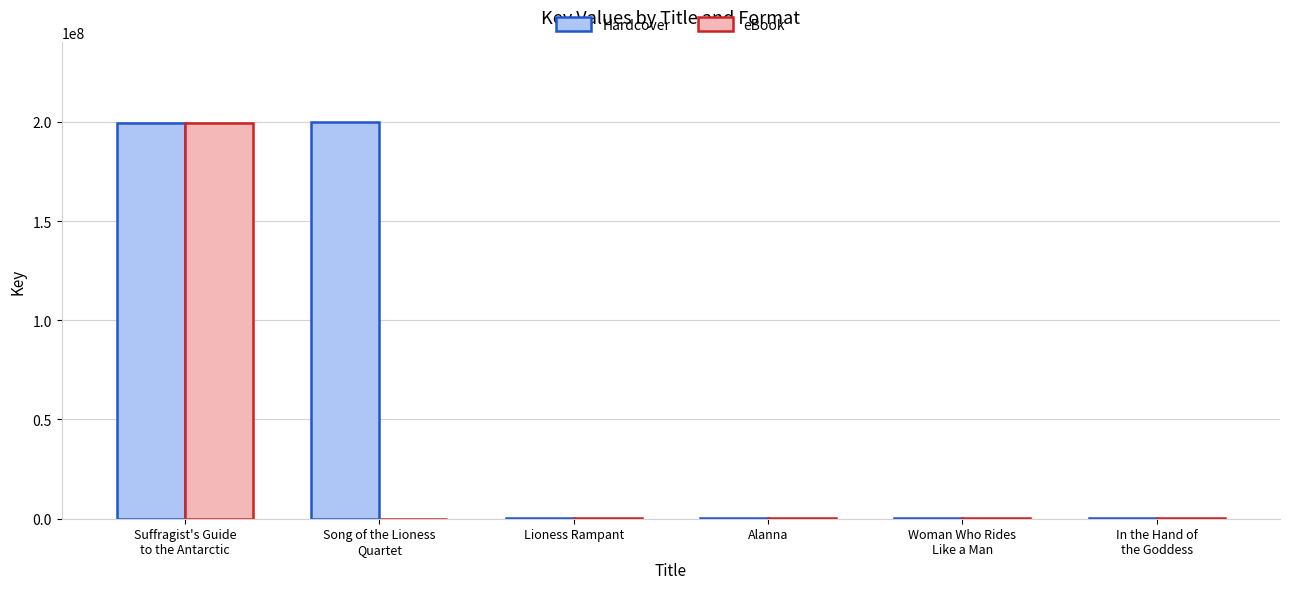

Which category has the highest value in the eBook series?

Suffragist's Guide
to the Antarctic